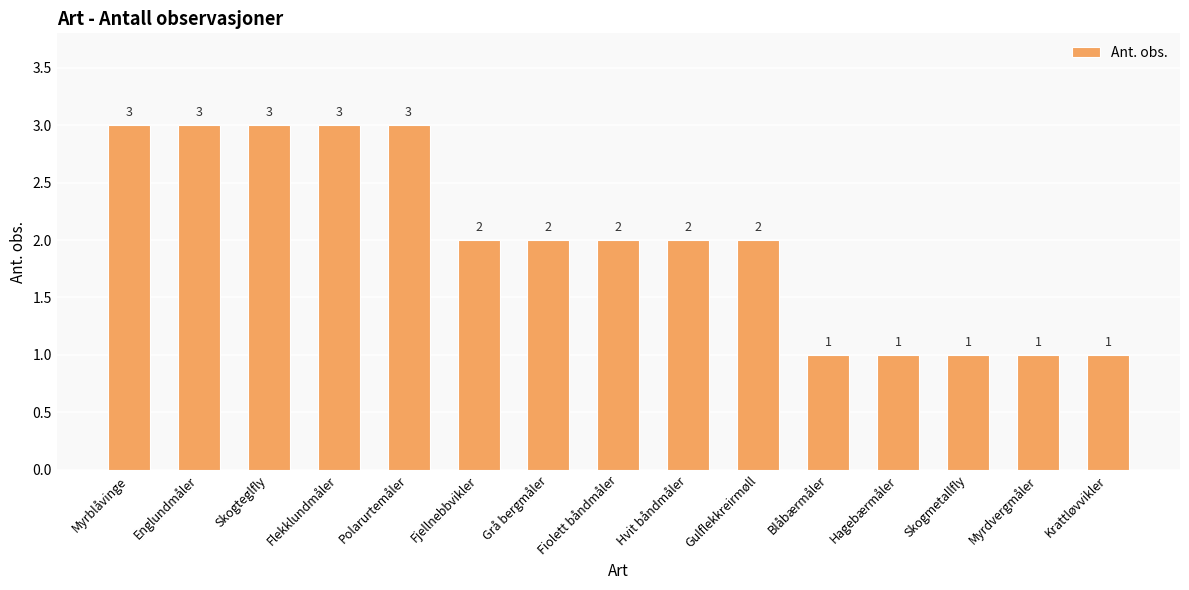

Between Blåbærmåler and Polarurtemåler, which is larger?

Polarurtemåler